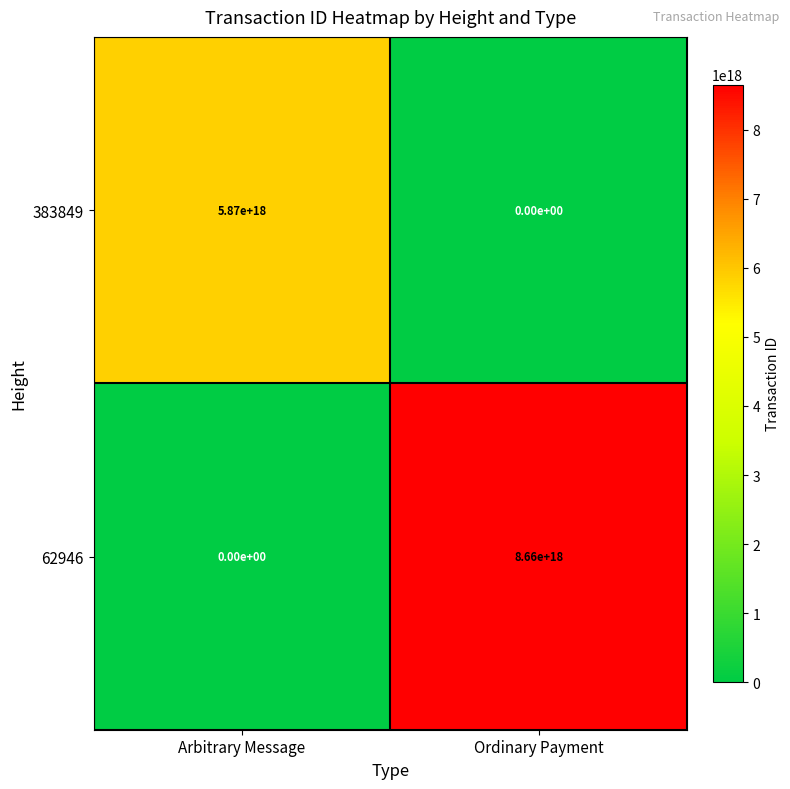

List the series in order of their overall mean, lowest first.

383849, 62946